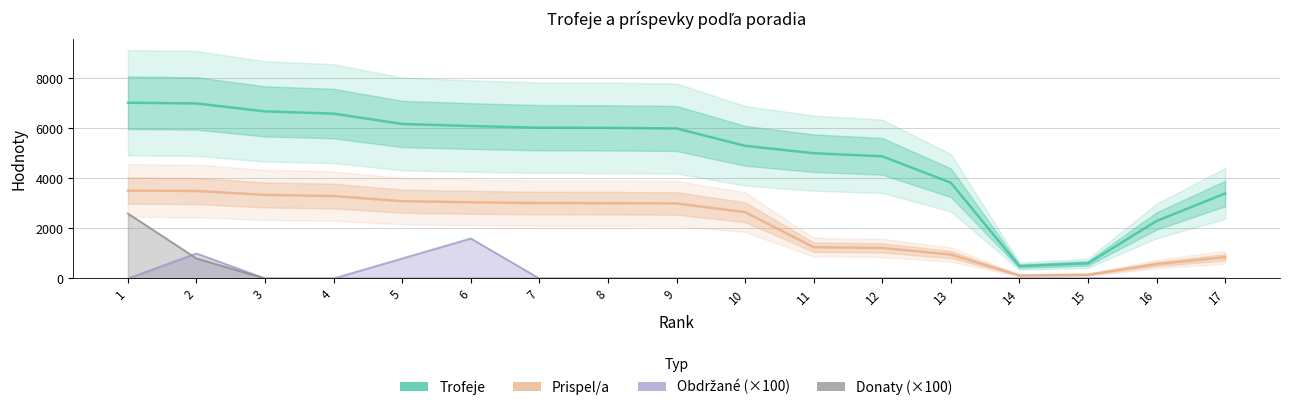

How many interior local peaks does the Obdržané (×100) series have?

2